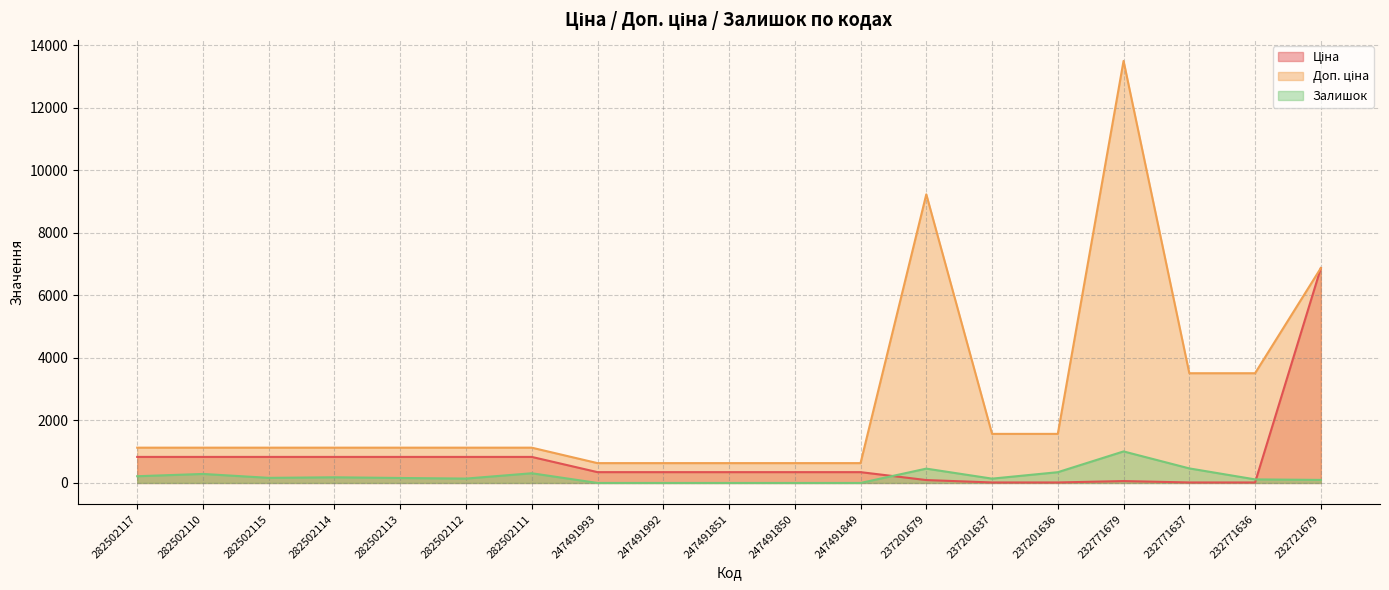

Is it true that Ціна equals 832.4 at 282502112?

True